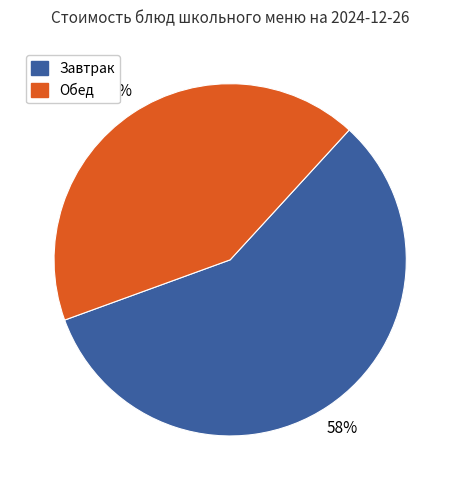

Rank the categories by value from lowest to highest.

Обед, Завтрак